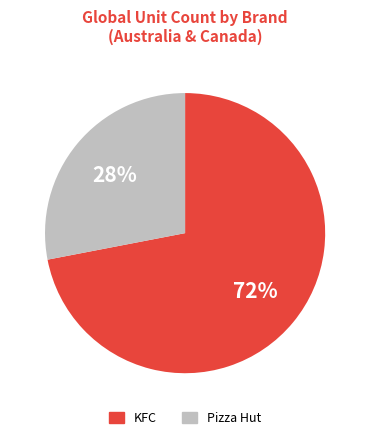

Combined, do KFC and Pizza Hut account for over 50%?

Yes